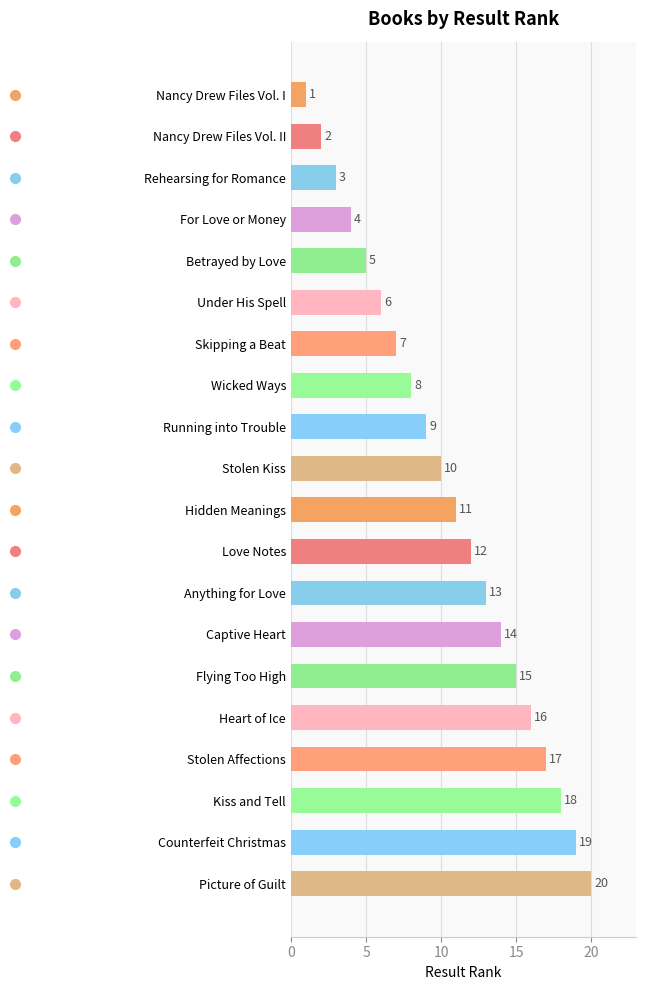

What is the difference between the second highest and second lowest values?

17